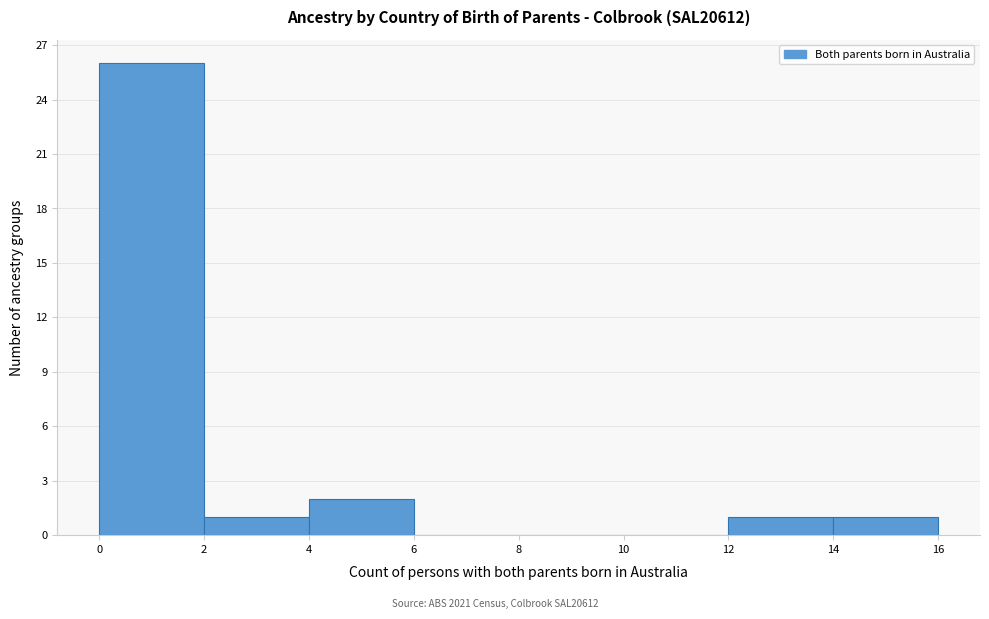

What is the height of the bar covering 14 to 16 on the x-axis? The values are not printed on the chart, so give them approximately, as read against the axis.

1